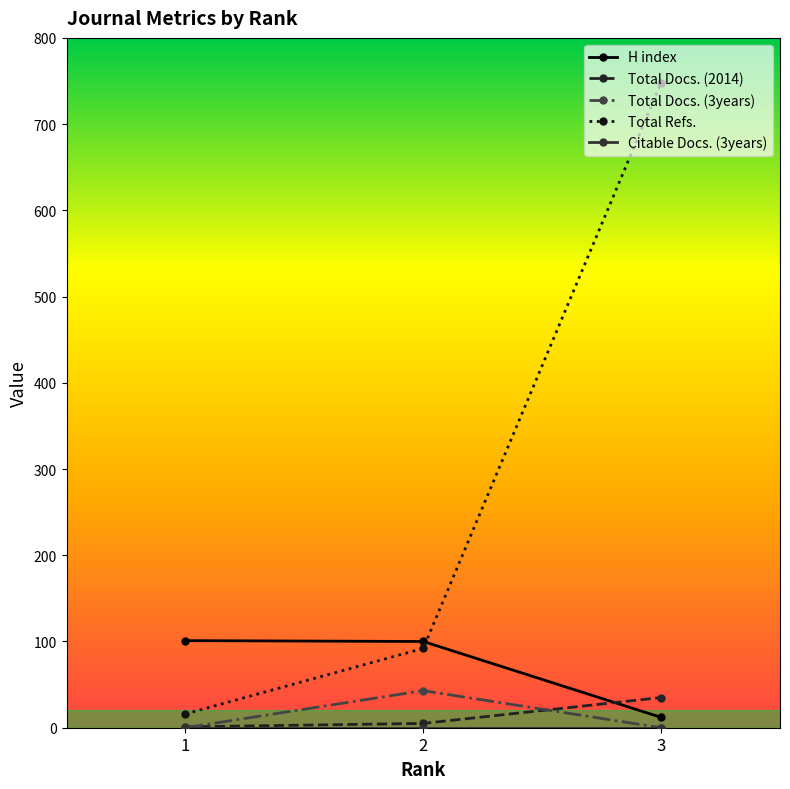

Rank the categories by Total Refs. value from lowest to highest.

1, 2, 3